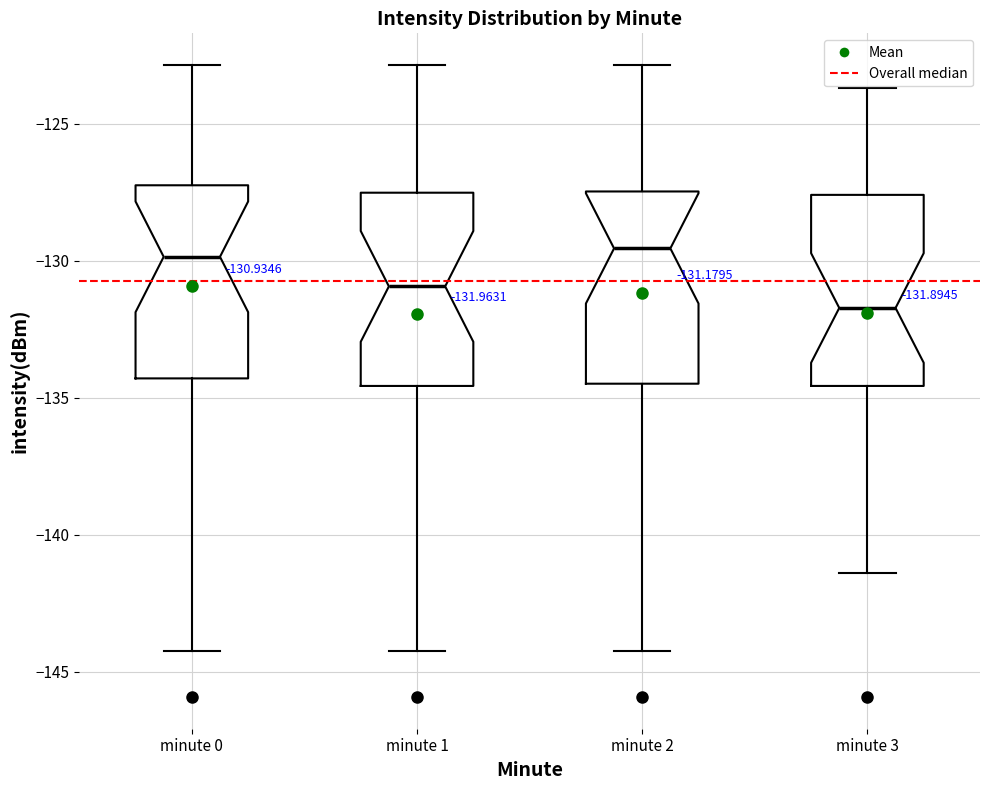

Which box has the lowest median line?

minute 3